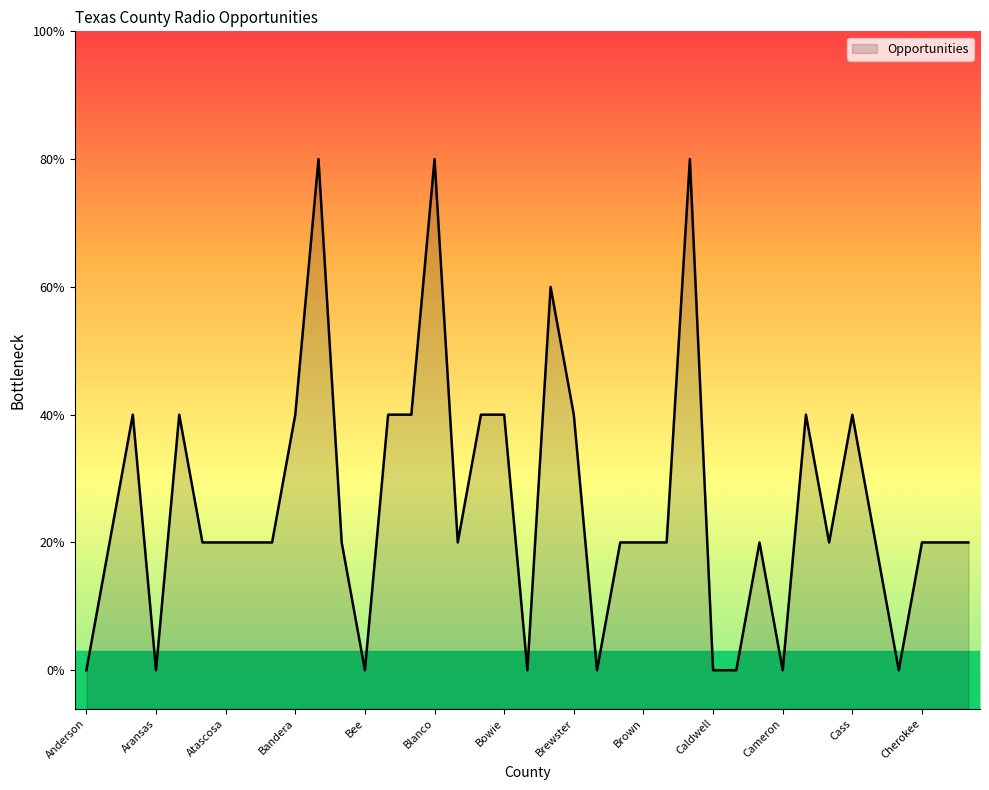

Rank the categories by value from highest to lowest.

Bastrop, Blanco, Burnet, Brazos, Angelina, Archer, Bandera, Bell, Bexar, Bosque, Bowie, Brewster, Camp, Cass, Andrews, Armstrong, Atascosa, Austin, Bailey, Baylor, Borden, Brooks, Brown, Burleson, Callahan, Carson, Castro, Cherokee, Childress, Clay, Anderson, Aransas, Bee, Brazoria, Briscoe, Caldwell, Calhoun, Cameron, Chambers